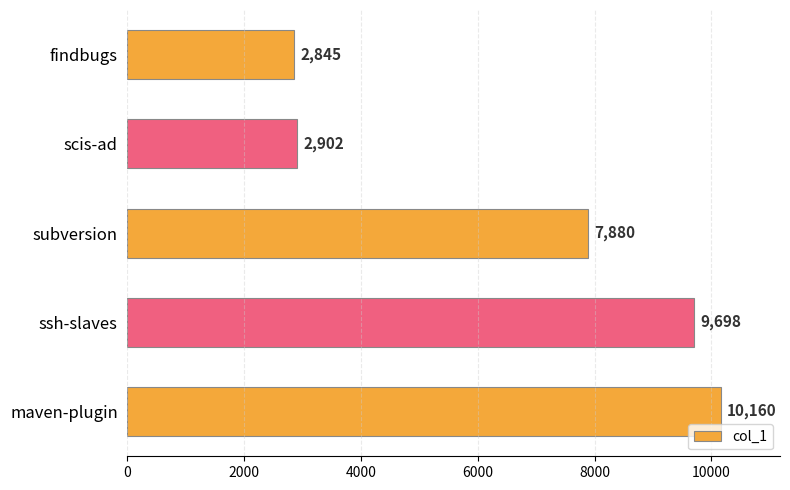

What is the average value?

6697